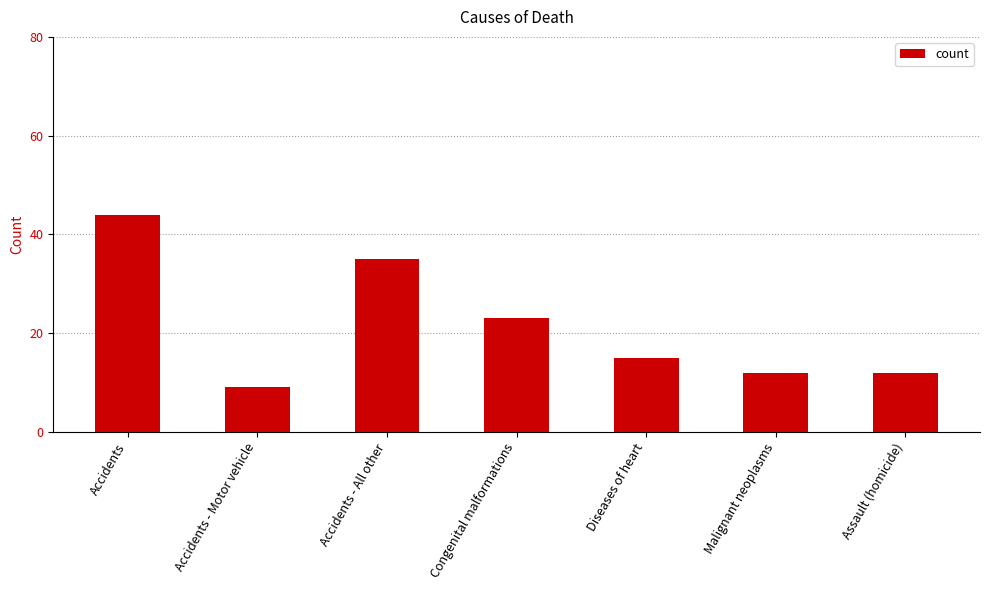

The chart shows a value of 5 at Diseases of heart. True or false?

False